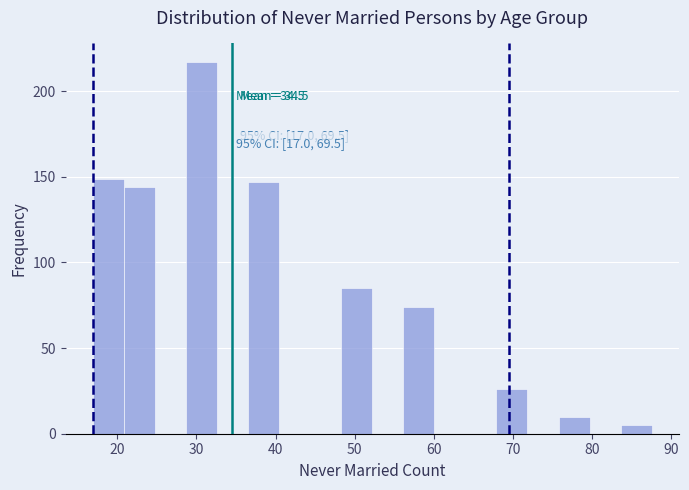

Around what value on the x-axis is the tallest bar? Give the approximate position of its centre, as read against the axis.

31